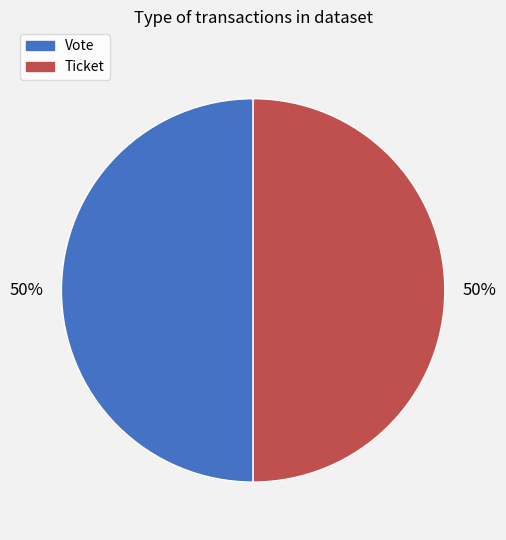

Is the sum of Vote and Ticket greater than half?

Yes